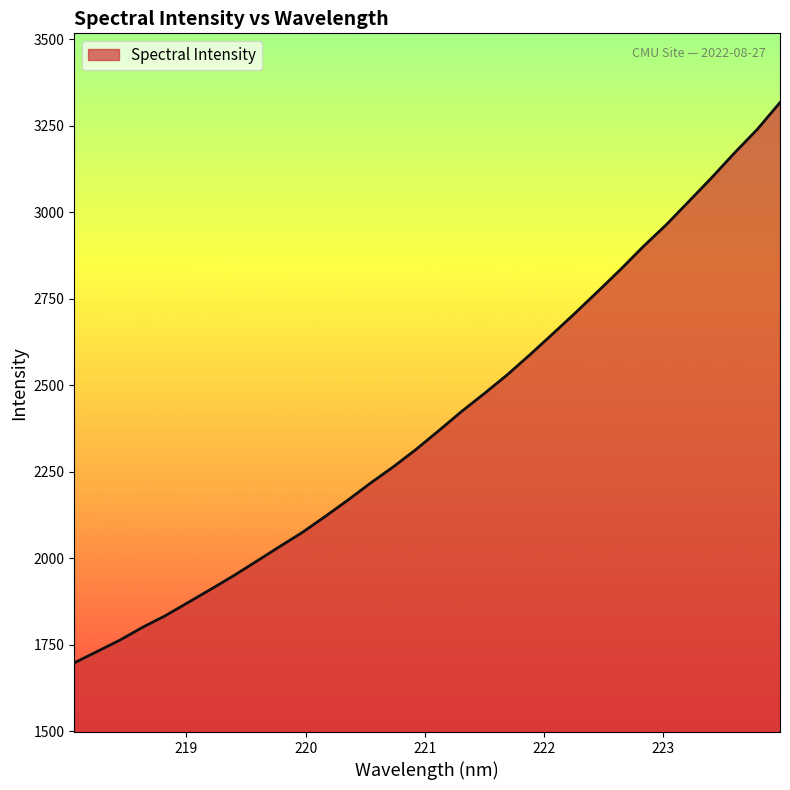

What is the difference between the maximum and minimum values?

1619.7